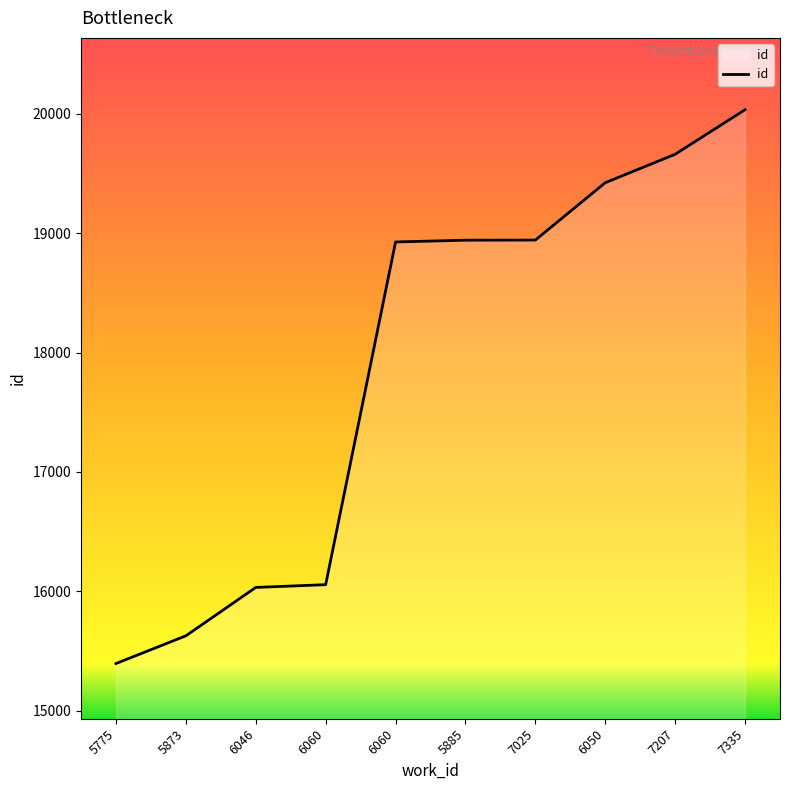

How many lines are shown in the chart?

1